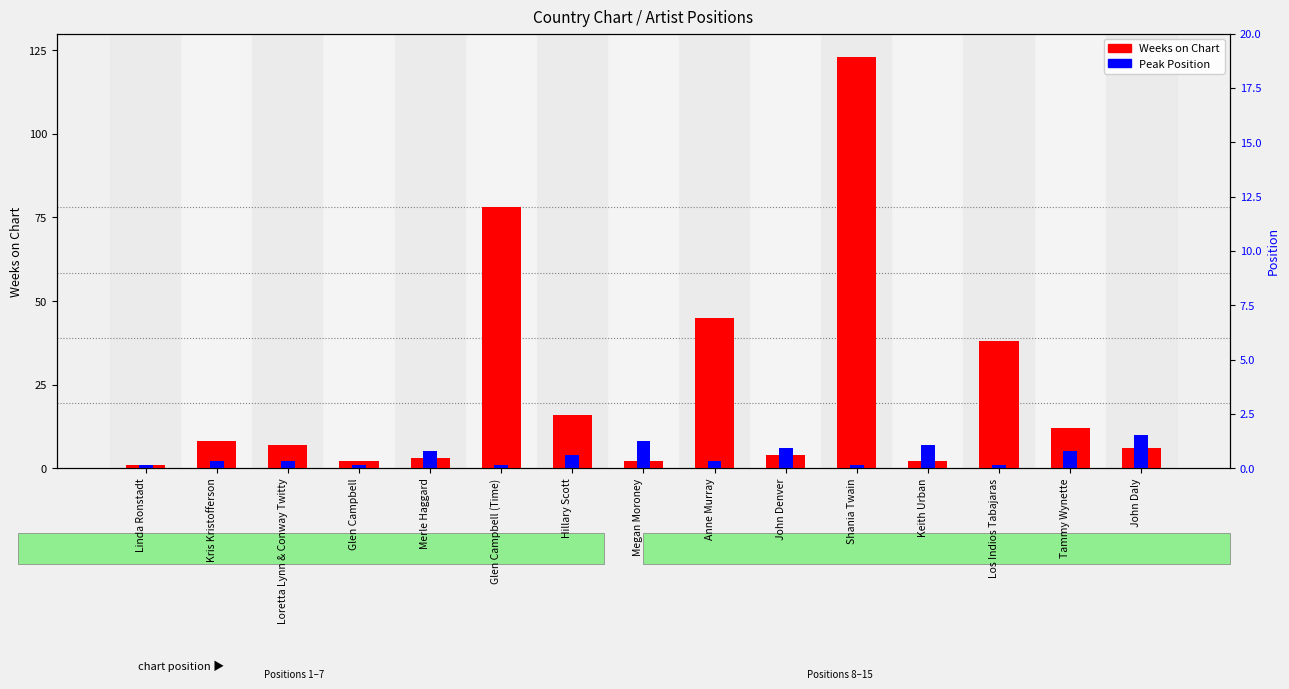

How many data points in Peak Position are above 2?

7